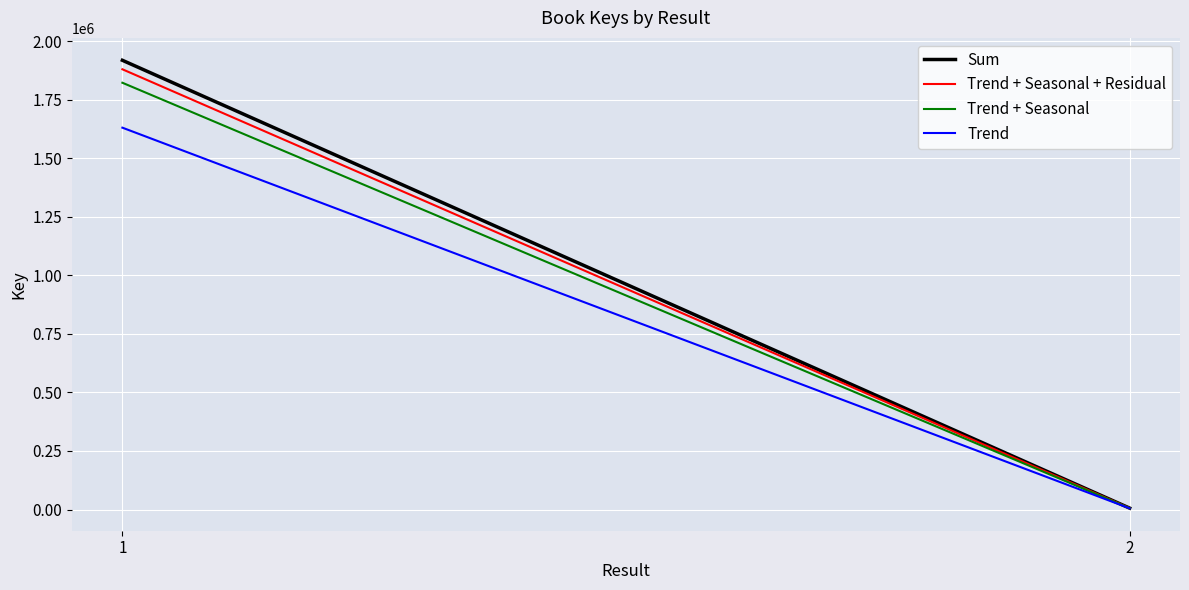

Reading right to left, what are all the values shown in this chart?

Sum: 2=5967.0	1=1918090.0
Trend + Seasonal + Residual: 2=5847.7	1=1879728.2
Trend + Seasonal: 2=5668.6	1=1822185.5
Trend: 2=5071.9	1=1630376.5